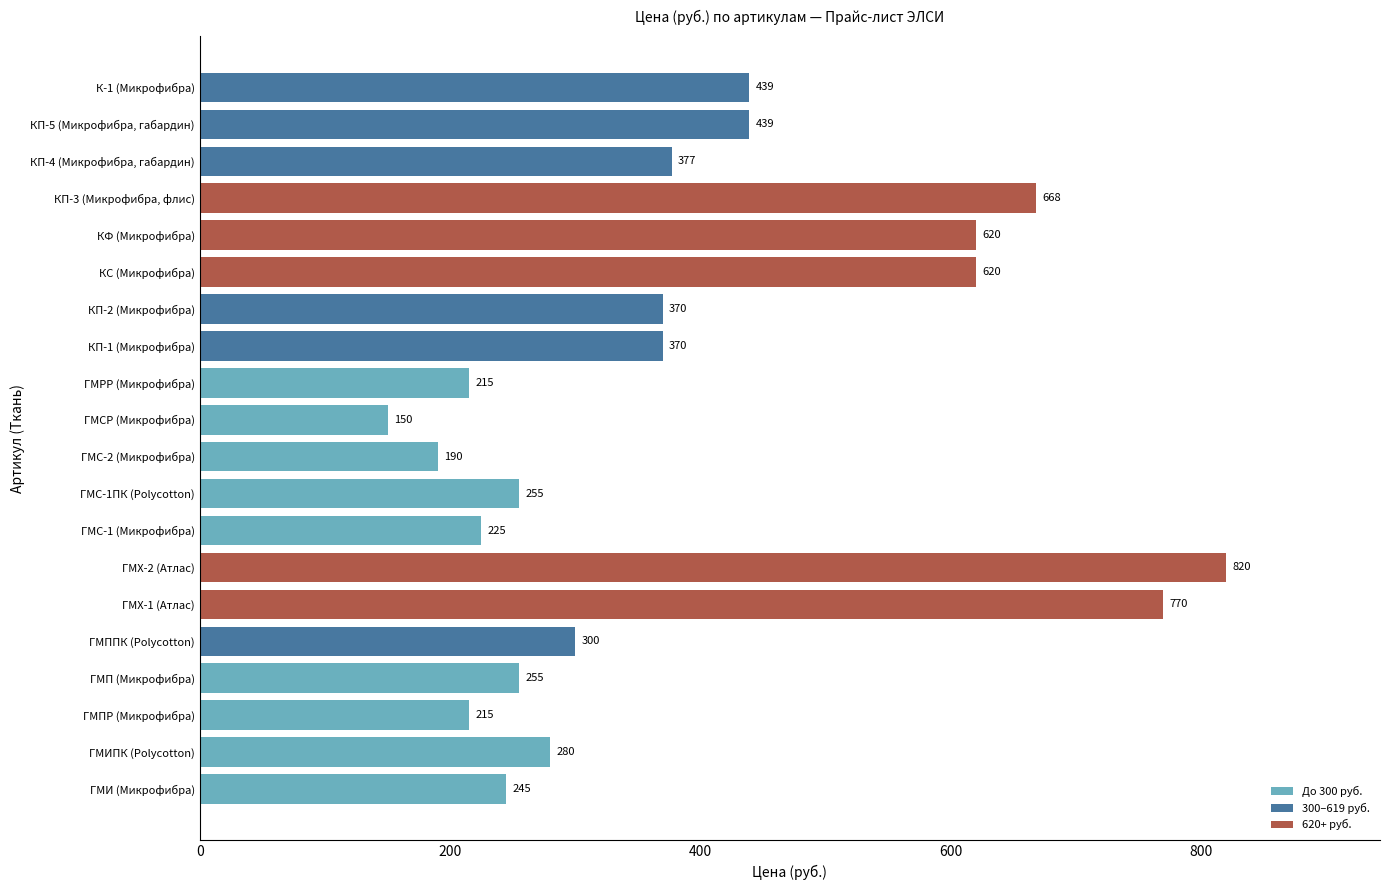

Is it true that the value at ГМСР (Микрофибра) is 238?

False